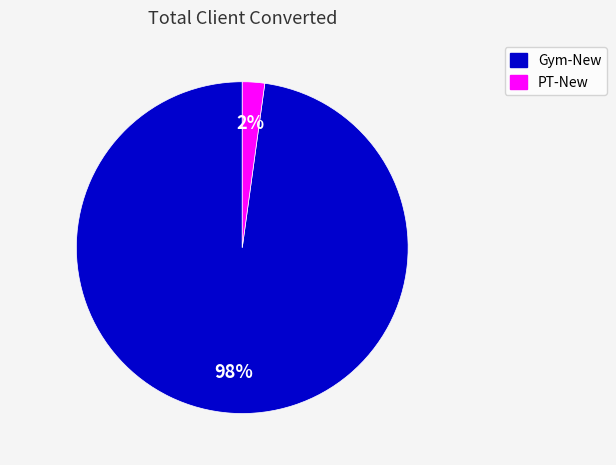

Combined, do Gym-New and PT-New account for over 50%?

Yes